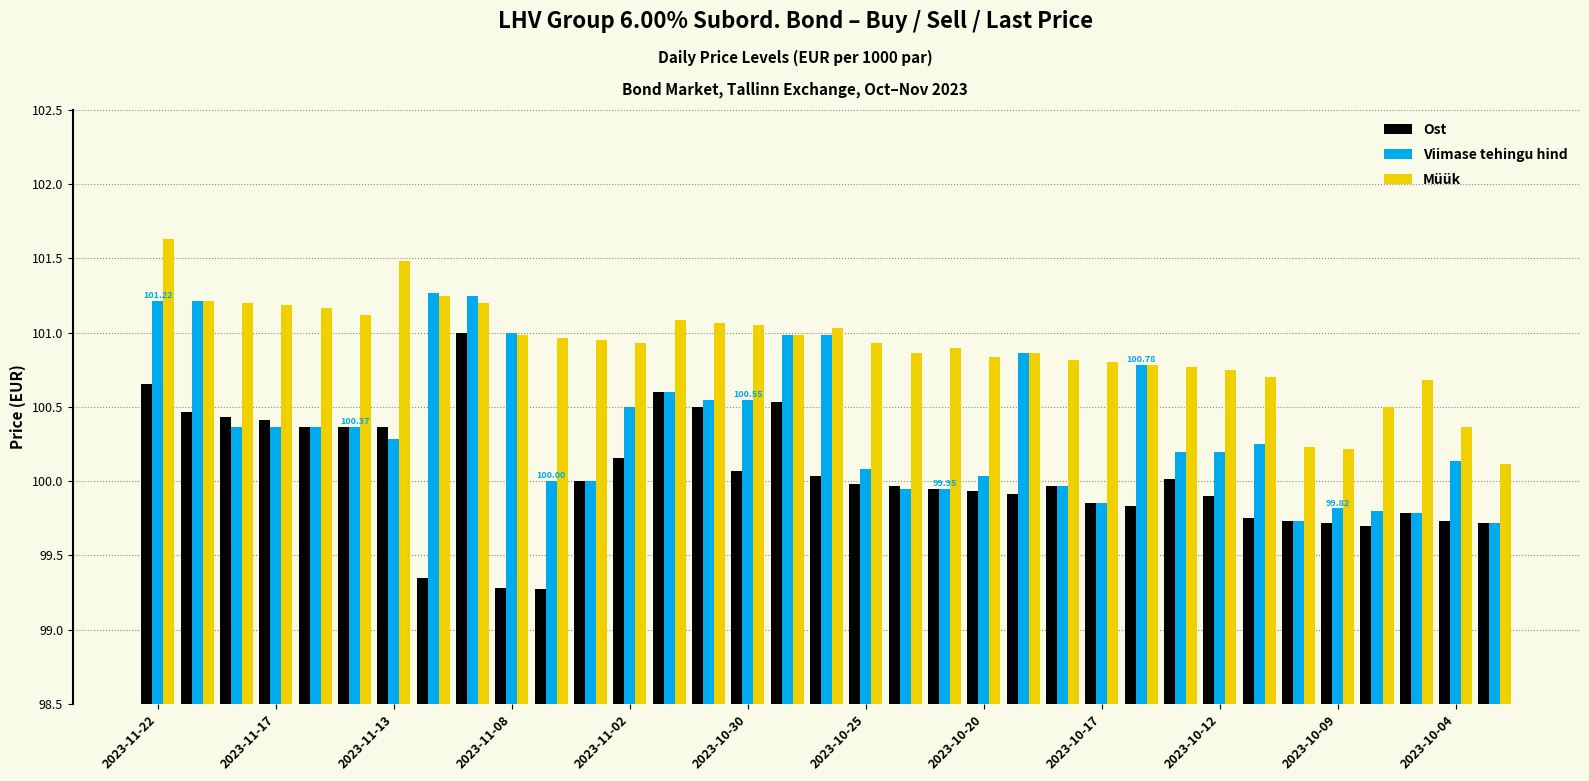

List the series in order of their overall mean, lowest first.

Ost, Viimase tehingu hind, Müük